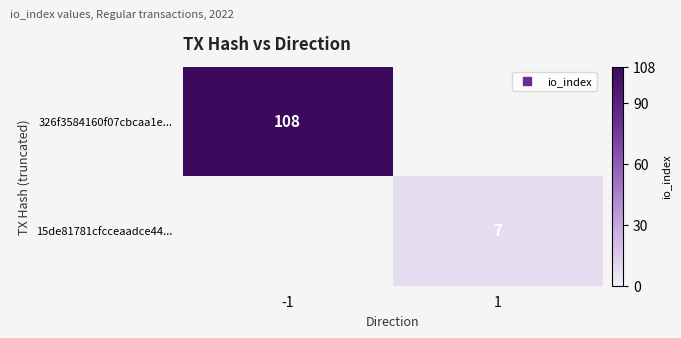

Rank the series by their maximum value, from lowest to highest.

15de81781cfcceaadce44..., 326f3584160f07cbcaa1e...